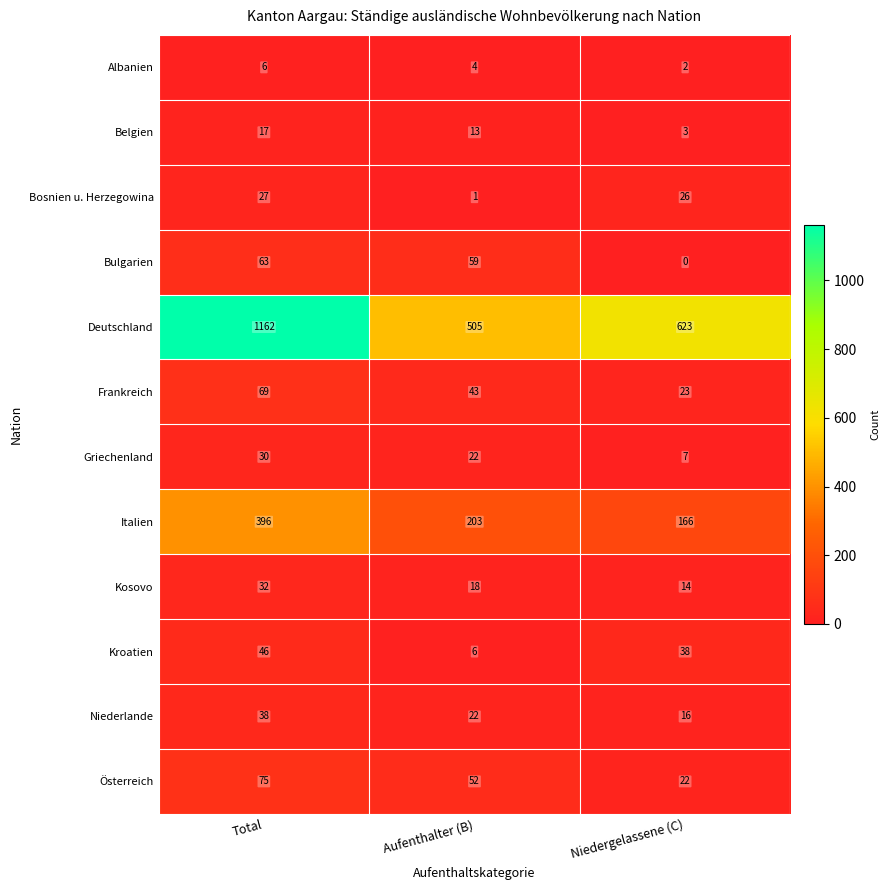

What is the sum of the Belgien values at Niedergelassene (C) and Aufenthalter (B)?

16